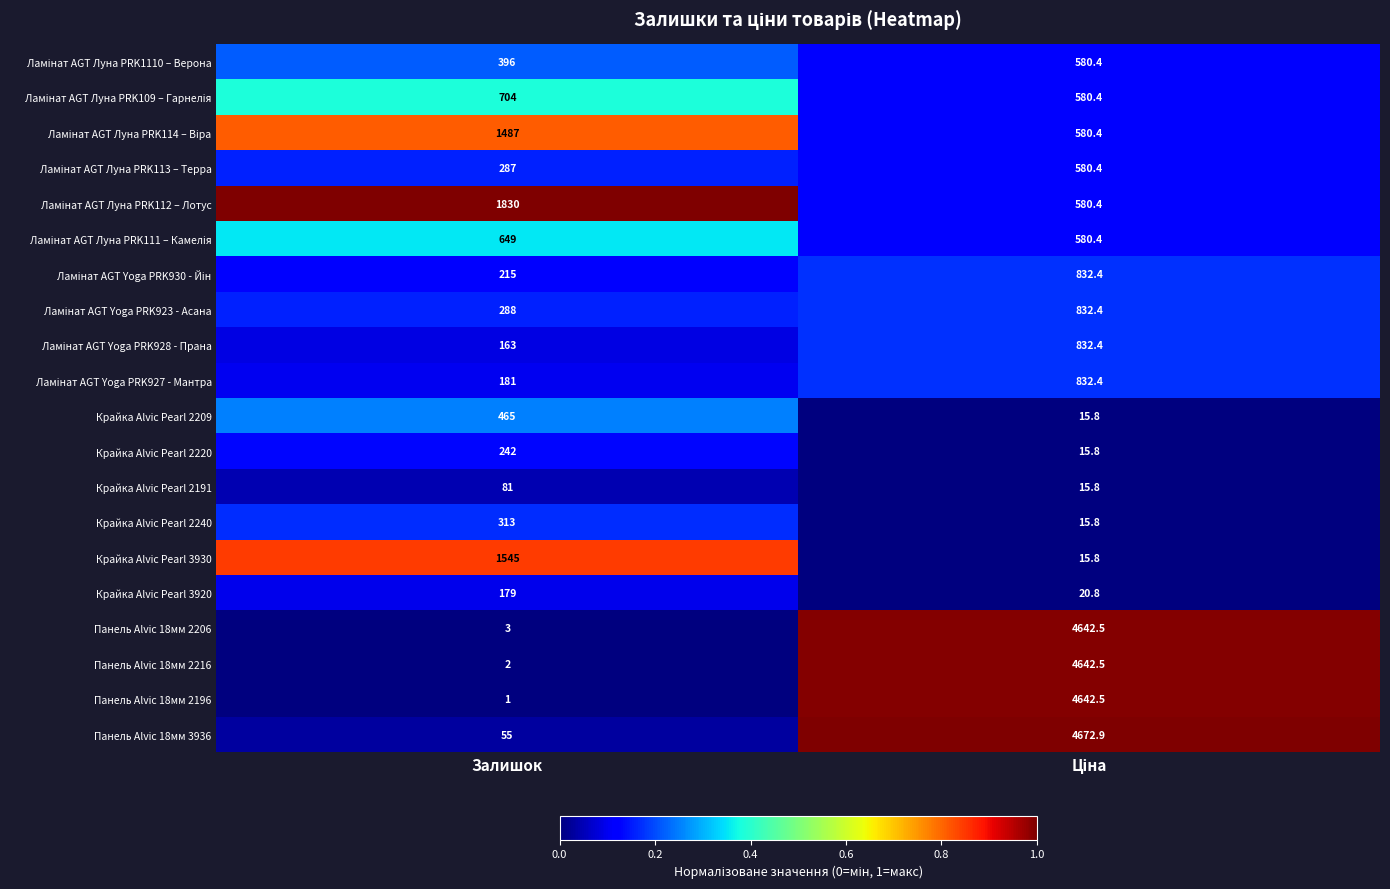

What is the minimum value shown in the chart?

1.0